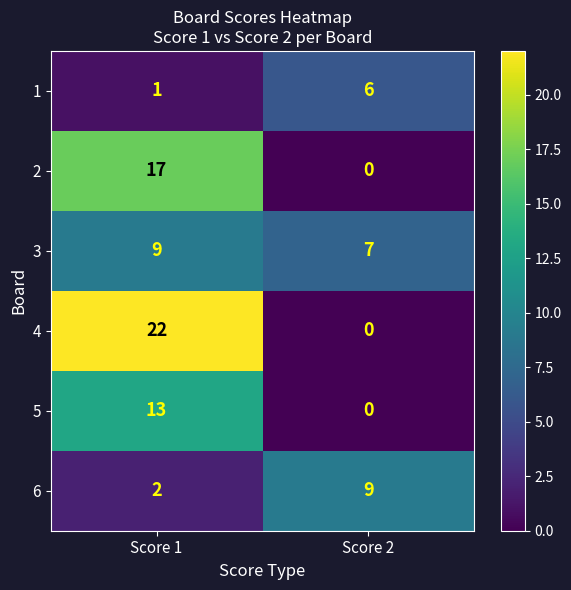

Rank the series at Score 1 from highest to lowest value.

4, 2, 5, 3, 6, 1